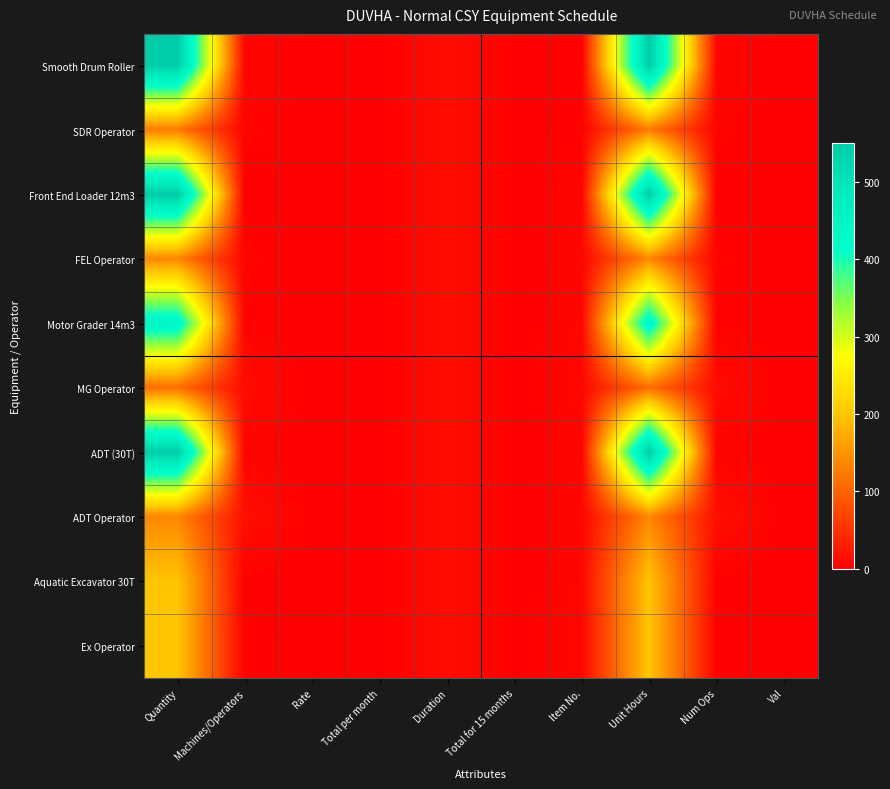

Which series has the widest spread of values?

Smooth Drum Roller